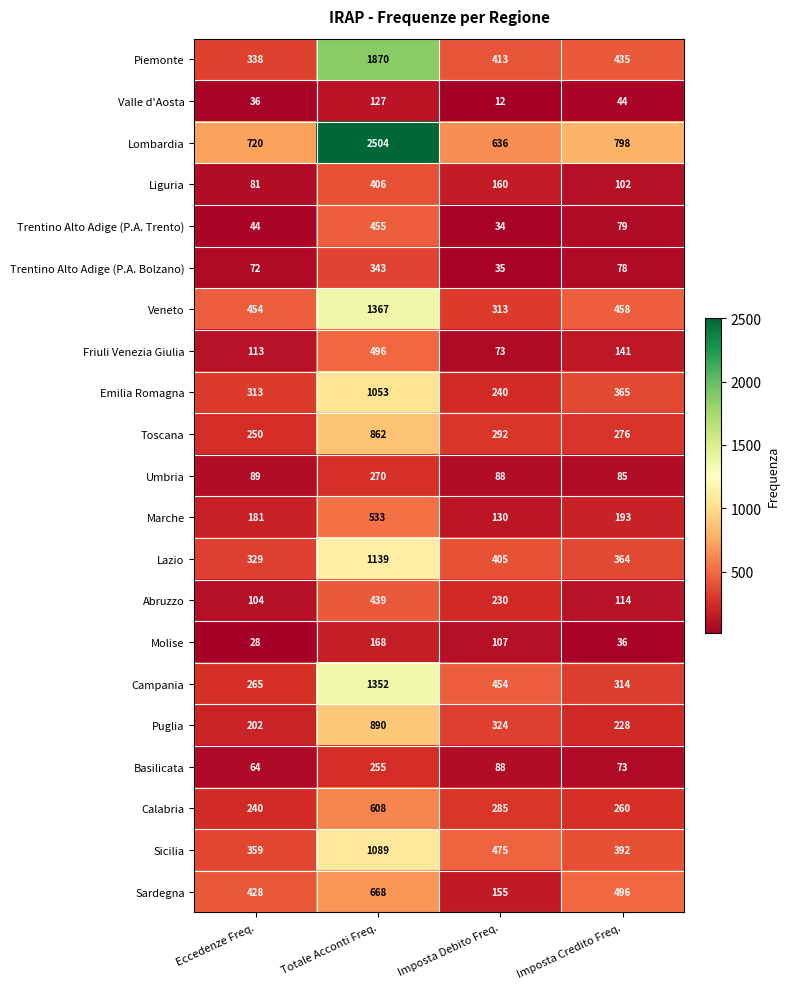

Rank the series at Totale Acconti Freq. from lowest to highest value.

Valle d'Aosta, Molise, Basilicata, Umbria, Trentino Alto Adige (P.A. Bolzano), Liguria, Abruzzo, Trentino Alto Adige (P.A. Trento), Friuli Venezia Giulia, Marche, Calabria, Sardegna, Toscana, Puglia, Emilia Romagna, Sicilia, Lazio, Campania, Veneto, Piemonte, Lombardia